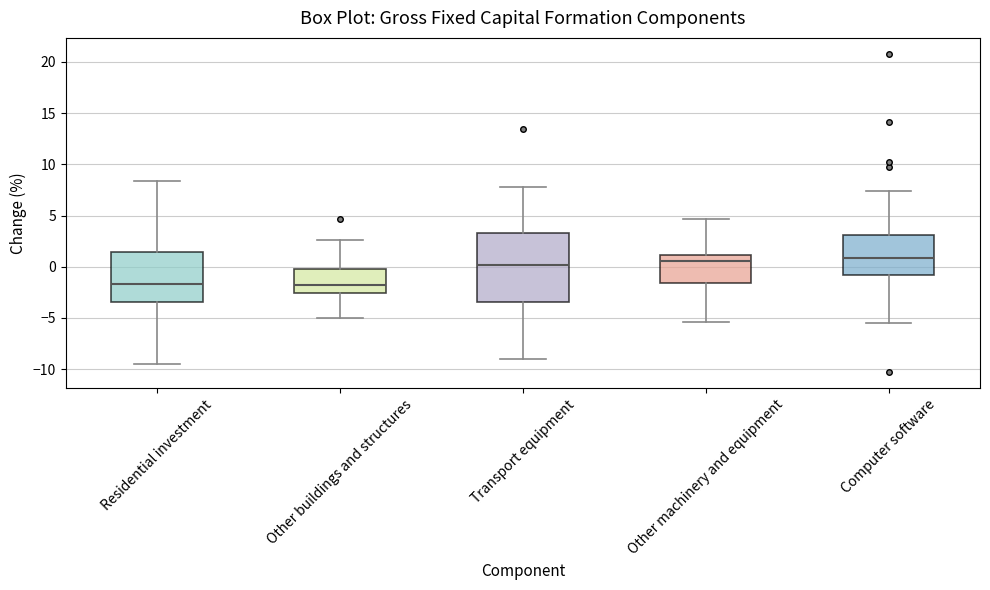

Reading left to right, transcribe this box plot: for each box, give where its median line is, the range the box spans, and where its two whiskers end, as read against the y-axis. The values are not printed on the chart, so give them approximately, as read against the axis.

Residential investment: median -1.5, box -3.5 to 1.5, whiskers -9.5 to 8.5
Other buildings and structures: median -2.0, box -2.5 to 0.0, whiskers -5.0 to 2.5
Transport equipment: median 0.0, box -3.5 to 3.5, whiskers -9.0 to 8.0
Other machinery and equipment: median 0.5, box -1.5 to 1.0, whiskers -5.5 to 4.5
Computer software: median 1.0, box -1.0 to 3.0, whiskers -5.5 to 7.5